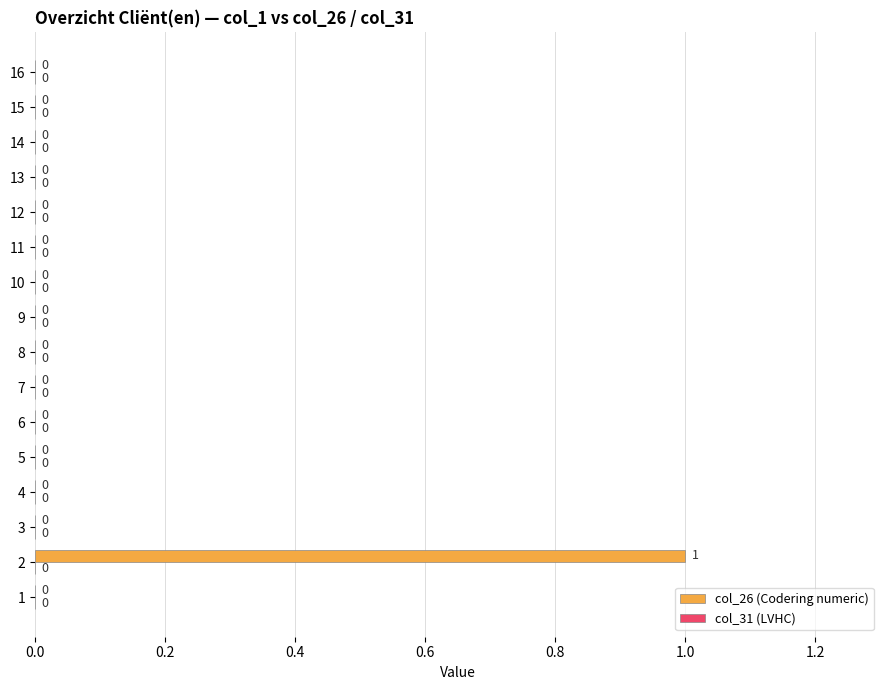

Is it true that the value at 13 is 0?

True